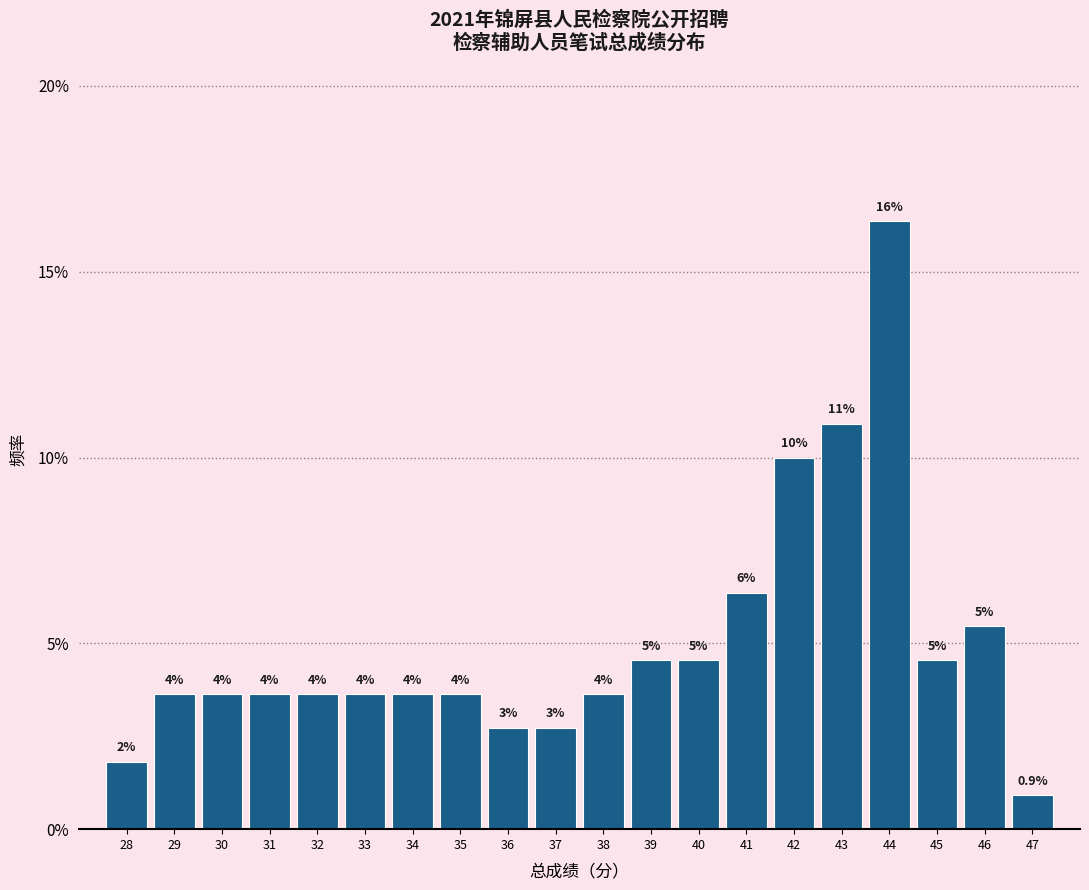

Are the bars horizontal?

No